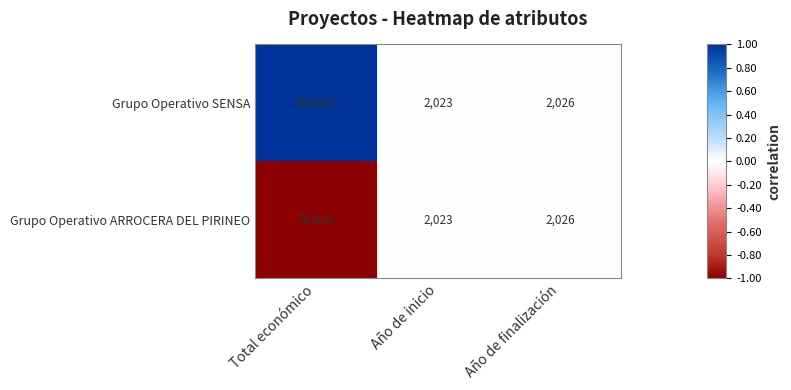

What is the total value across all series at Total económico?

220000